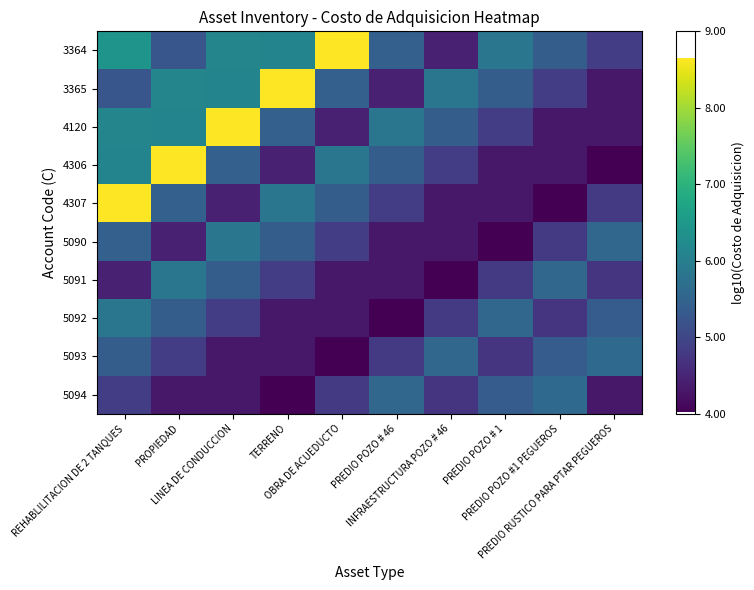

List the series in order of their peak value, highest first.

3364, 3365, 4120, 4306, 4307, 5090, 5091, 5092, 5093, 5094